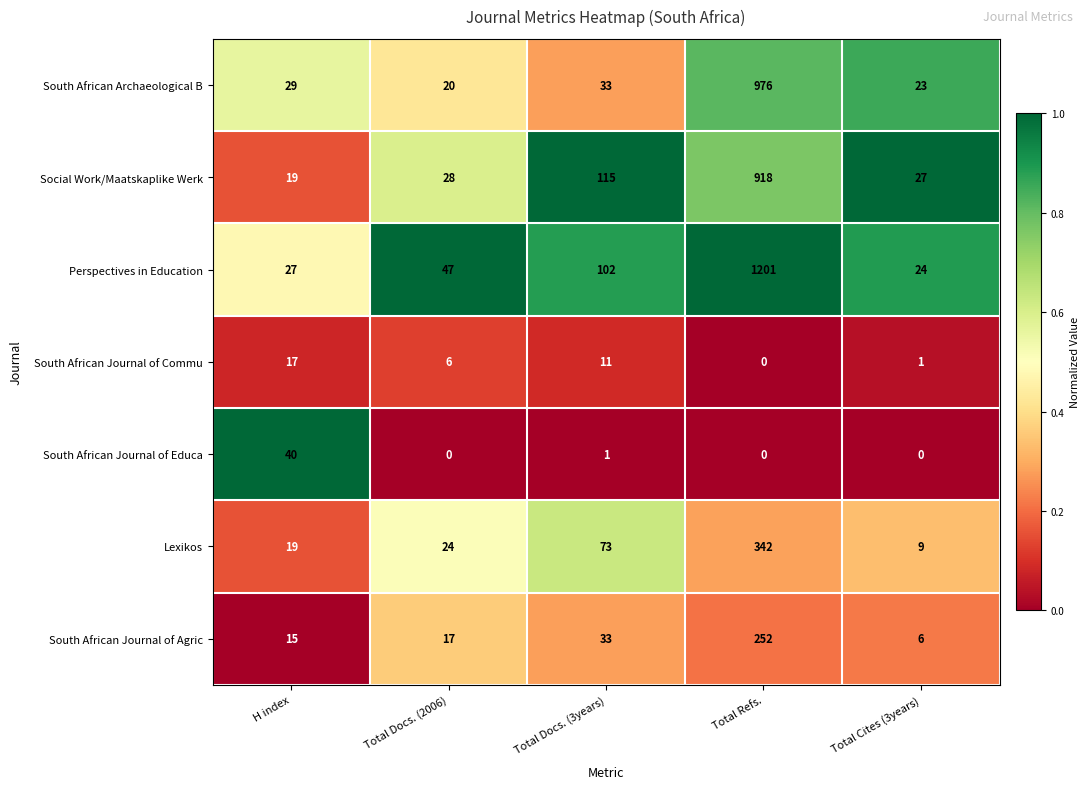

What value does the Lexikos series have at Total Docs. (2006)?

24